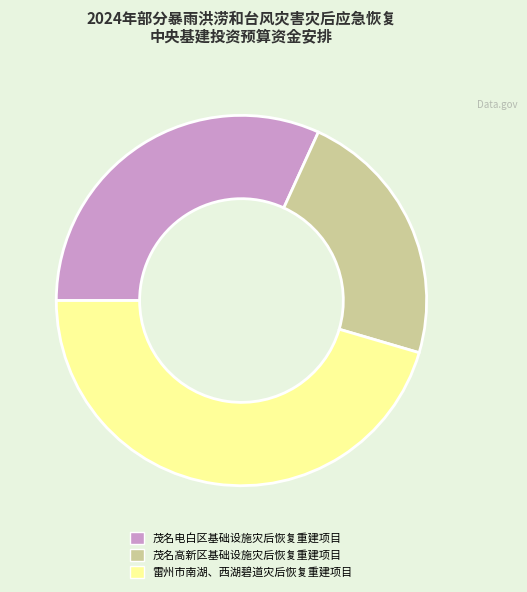

Approximately how many times larger is the value at 茂名电白区基础设施灾后恢复重建项目 compared to 茂名高新区基础设施灾后恢复重建项目?

1.4